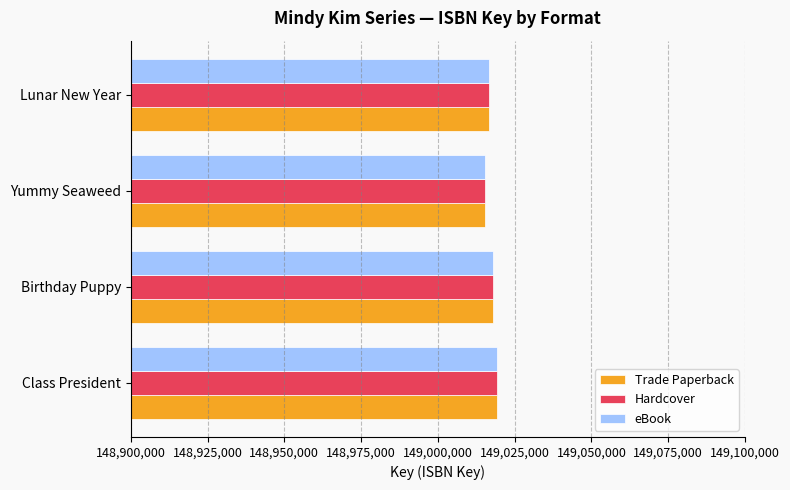

What is the sum of all eBook values?

596069410